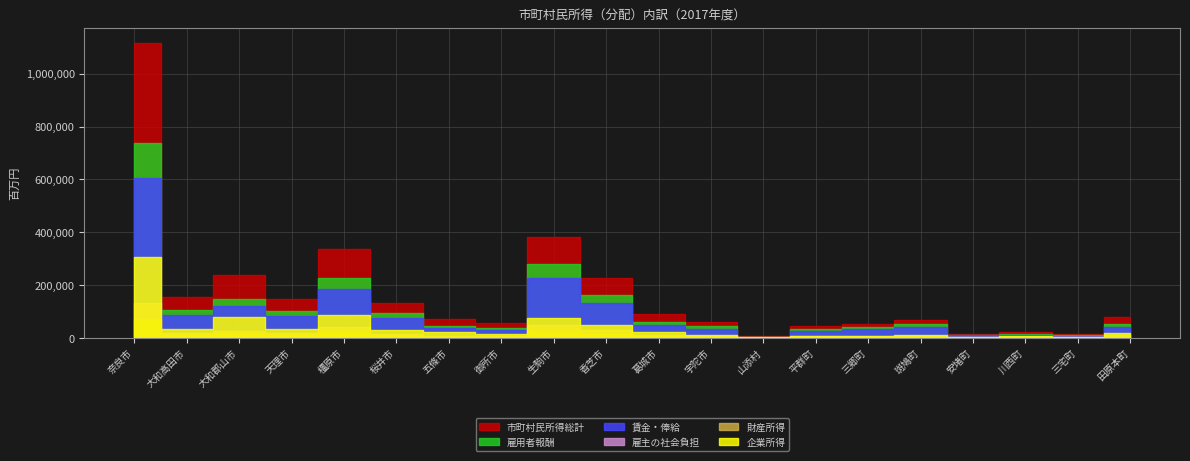

The value of 雇主の社会負担 at 御所市 is 9824.6. True or false?

False